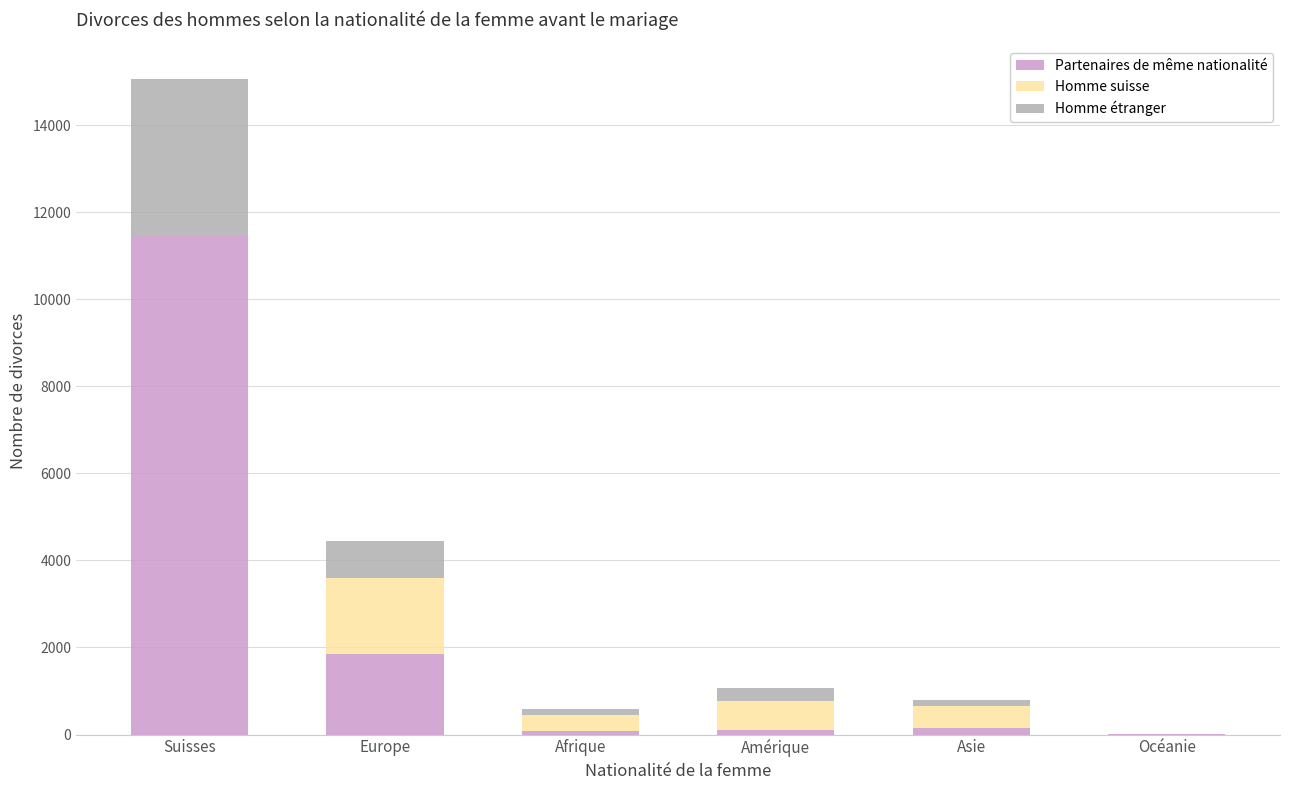

At which label does Partenaires de même nationalité reach its peak?

Suisses